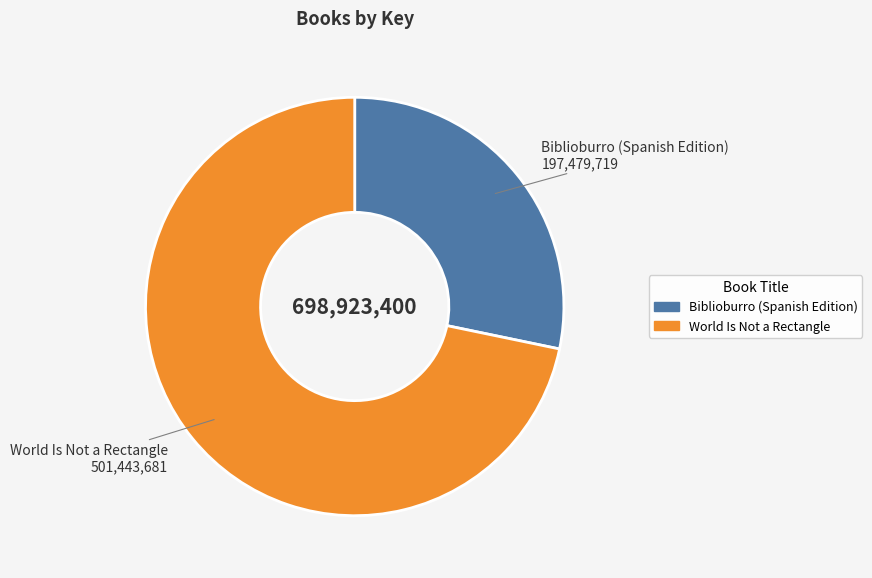

Combined, do Biblioburro (Spanish Edition) and World Is Not a Rectangle account for over 50%?

Yes